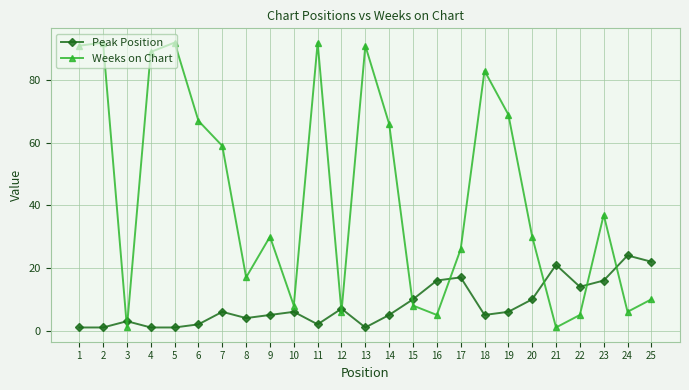

Which series has the largest range (max minus min)?

Weeks on Chart